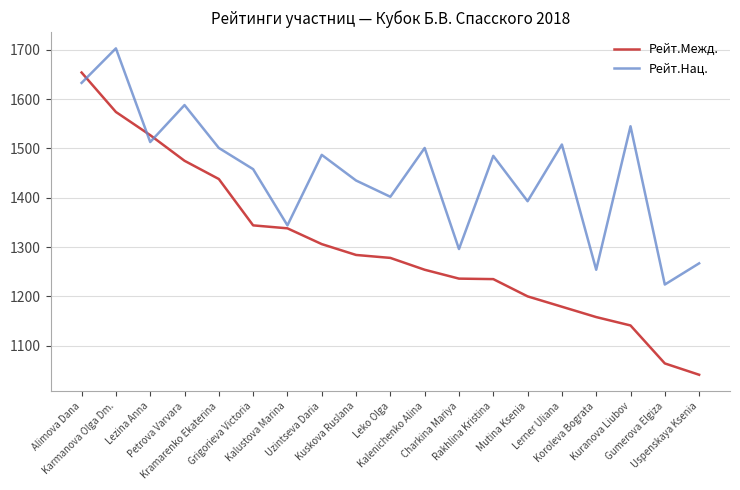

What is the smallest value displayed?

1041